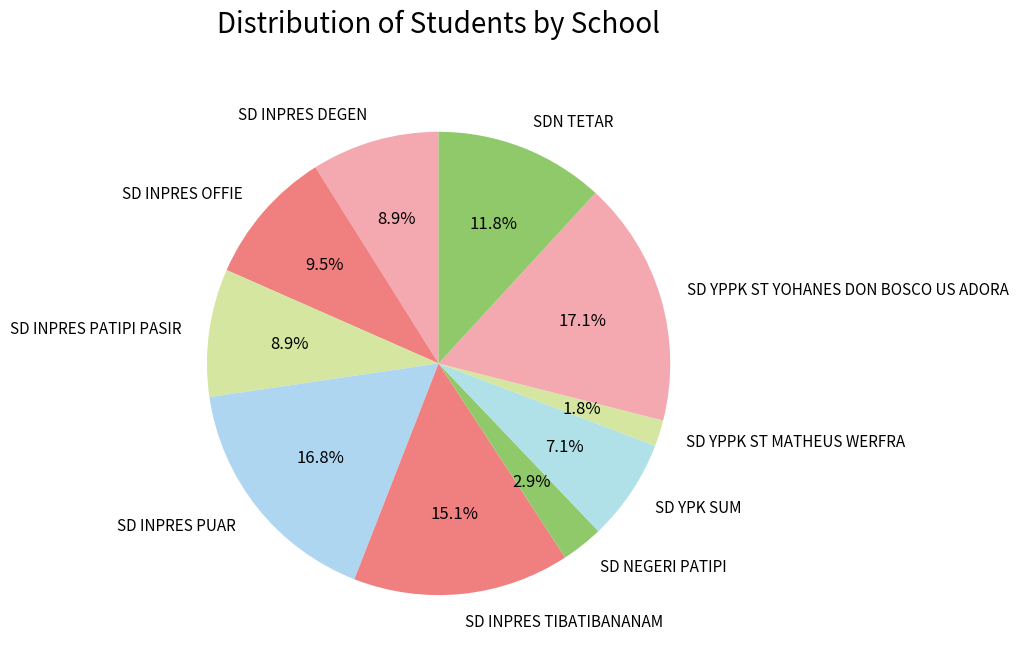

Is there a majority slice in this chart?

No